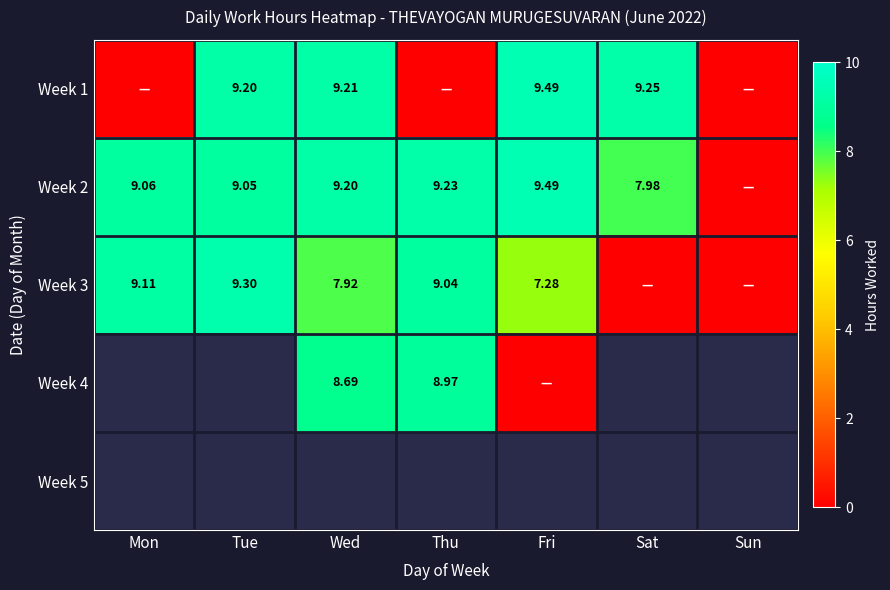

List the series in order of their overall mean, highest first.

Week 2, Week 3, Week 4, Week 5, Week 1